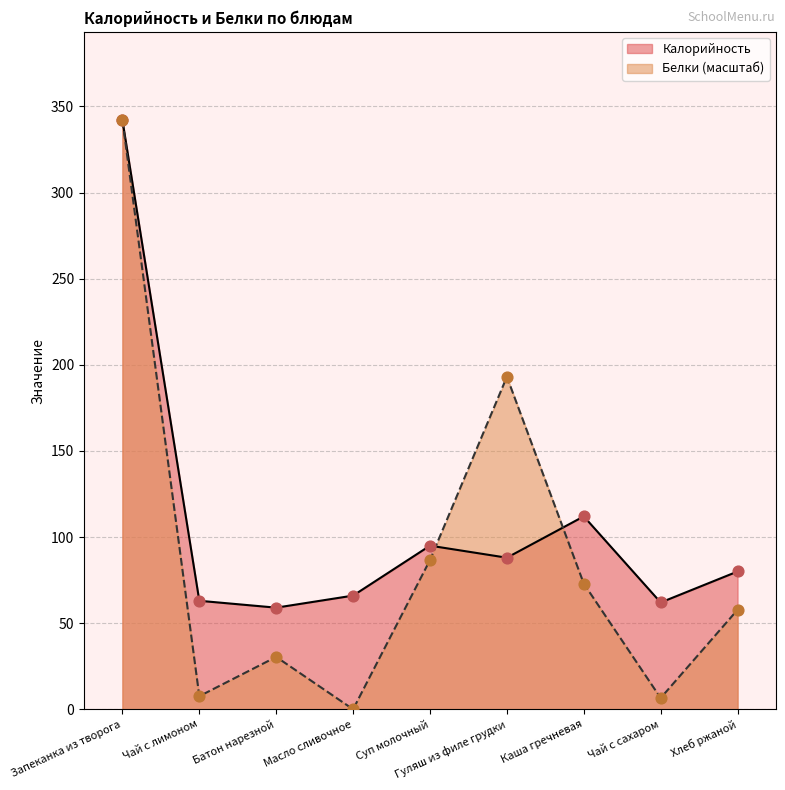

Is the value of Калорийность at Чай с сахаром greater than the value of Белки at Чай с сахаром?

Yes